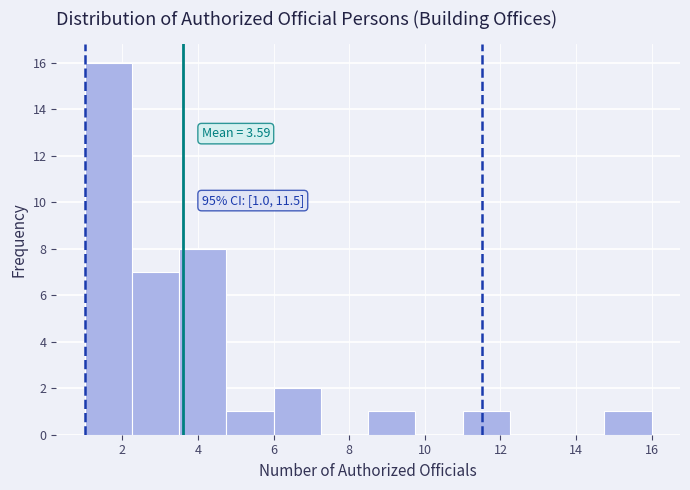

Which range on the x-axis has the tallest bar?

1.00 to 2.25